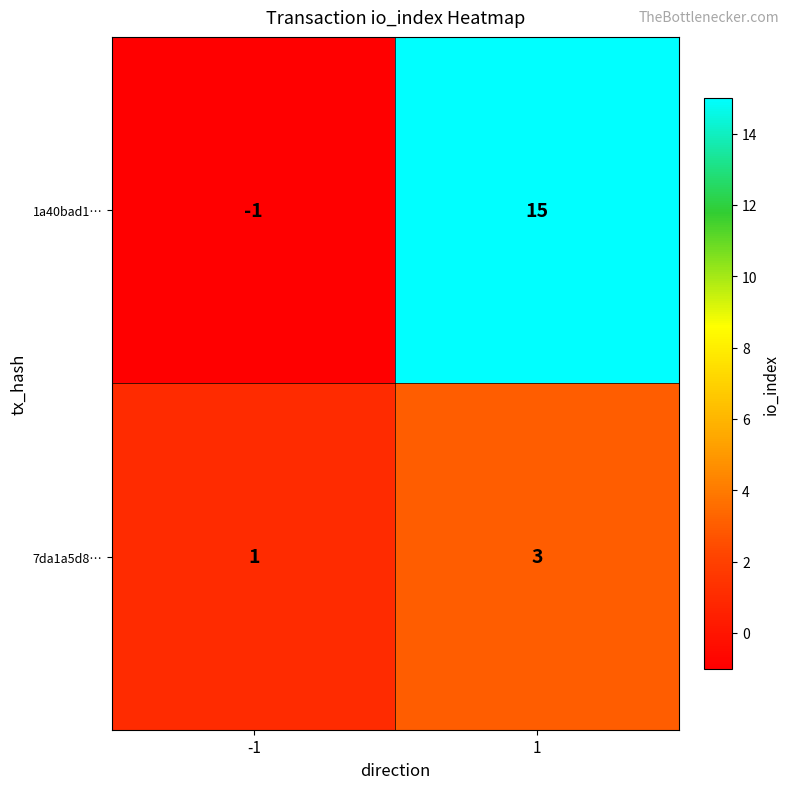

What value does the 1a40bad1… series have at 1?

15